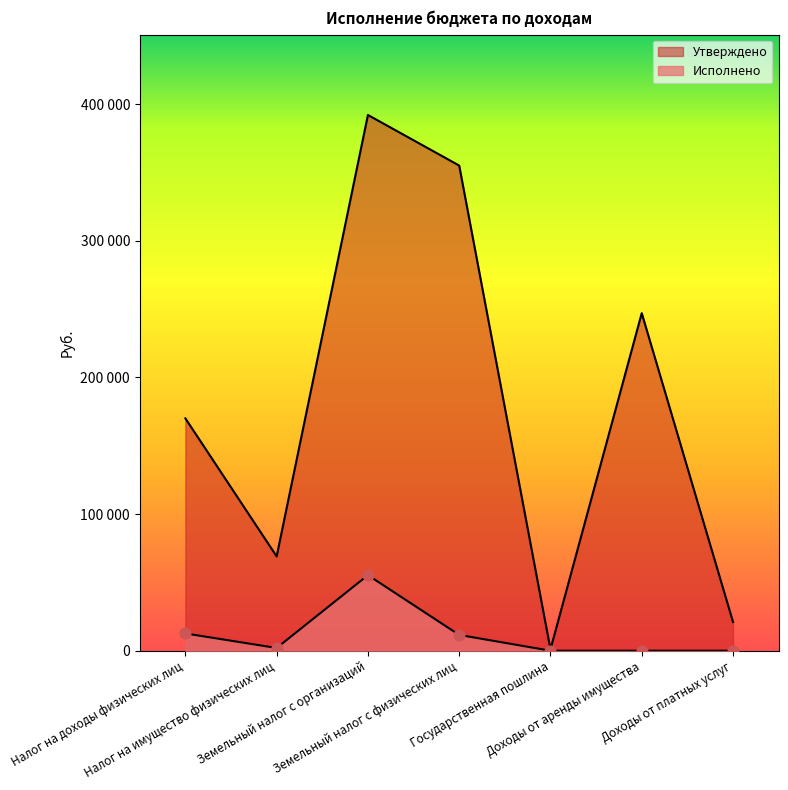

Which series reaches the maximum Y coordinate?

Утверждено